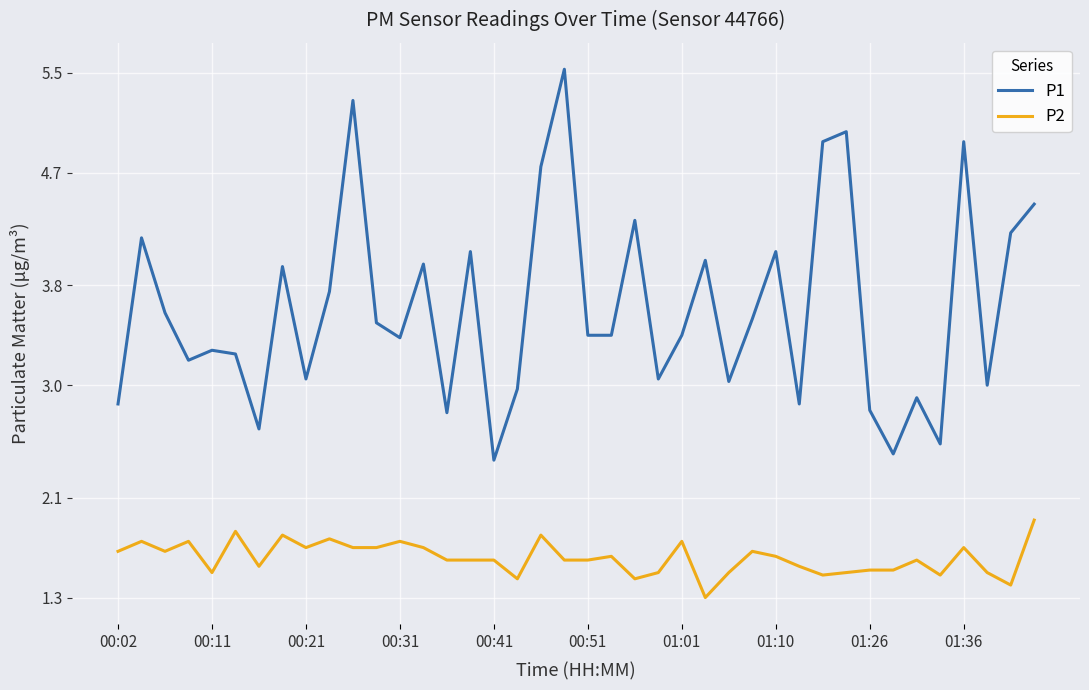

What are all the series names shown in the legend?

P1, P2